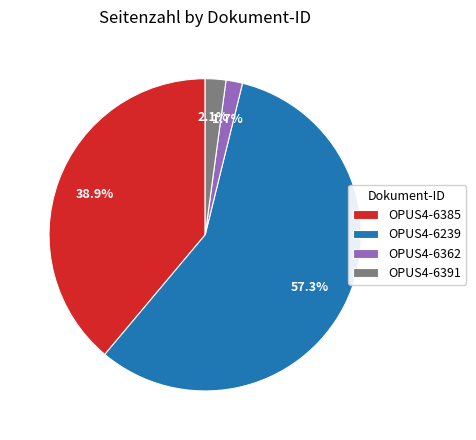

Which has a higher value, OPUS4-6385 or OPUS4-6391?

OPUS4-6385